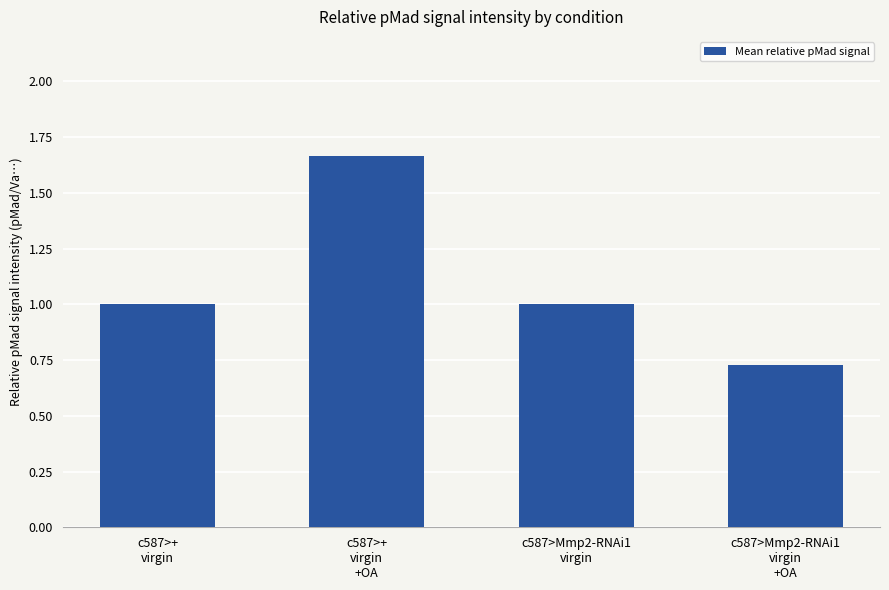

What is the average value?

1.1